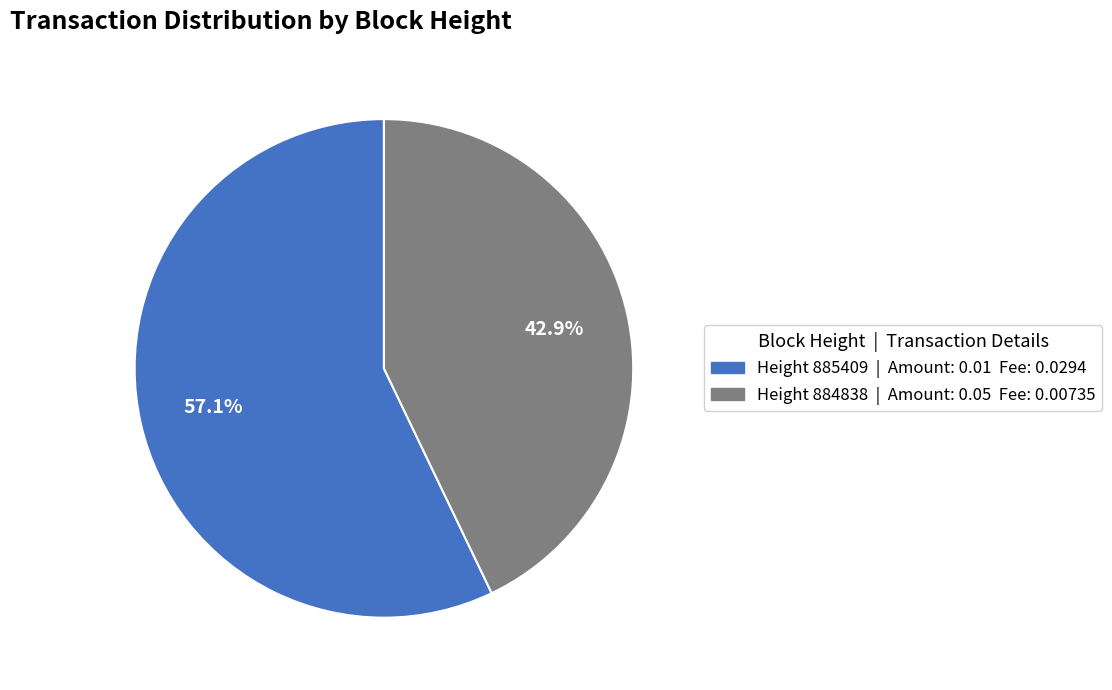

Does any single category account for the majority?

Yes